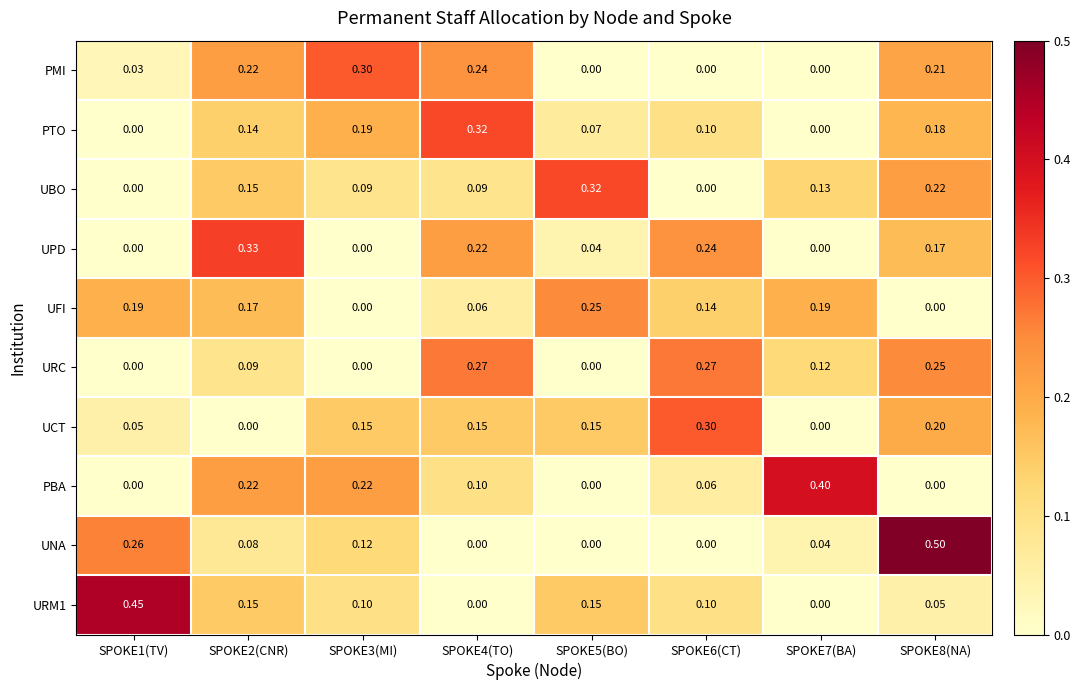

Which series changed the most between SPOKE5(BO) and SPOKE7(BA)?

PBA